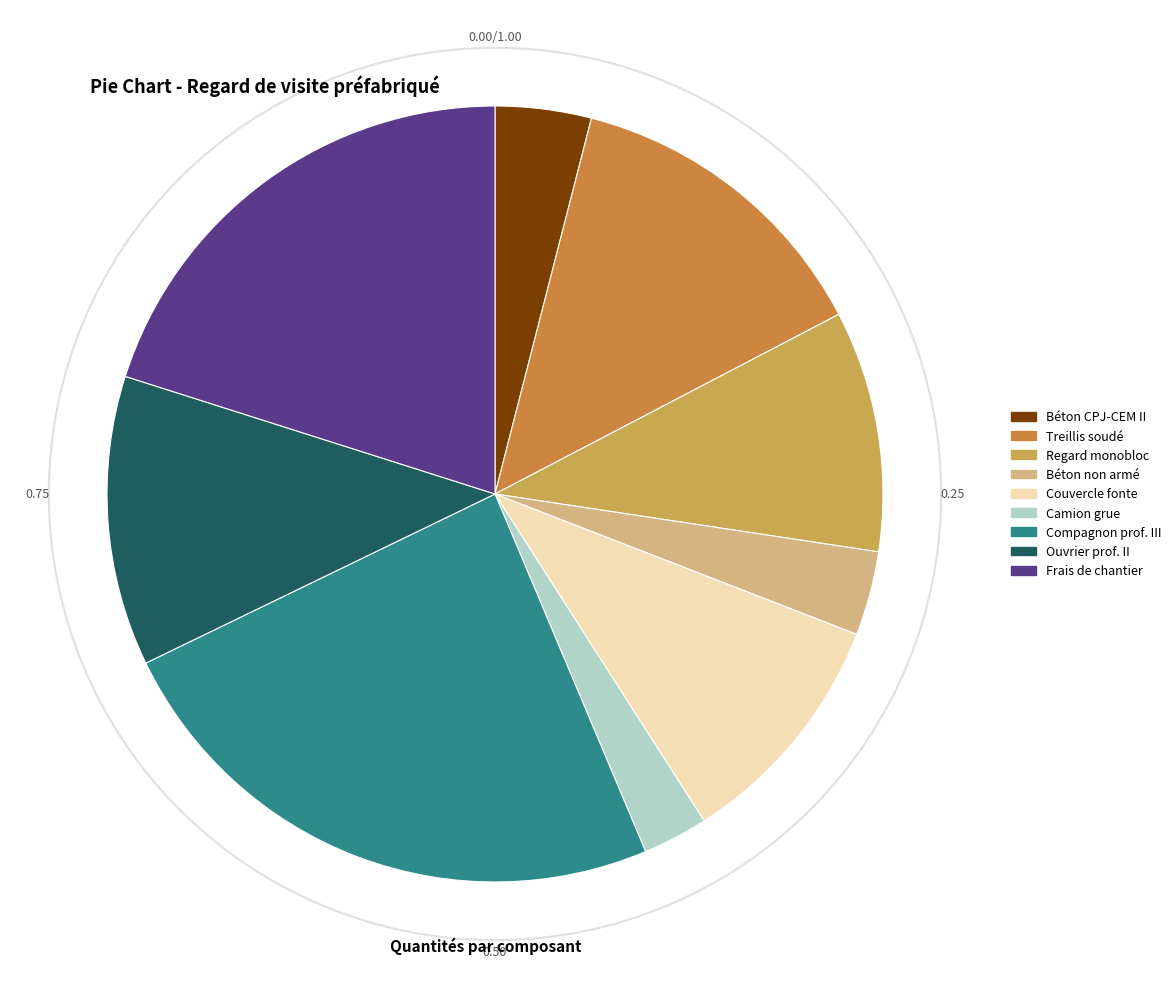

Is Béton non armé the majority of the pie?

No